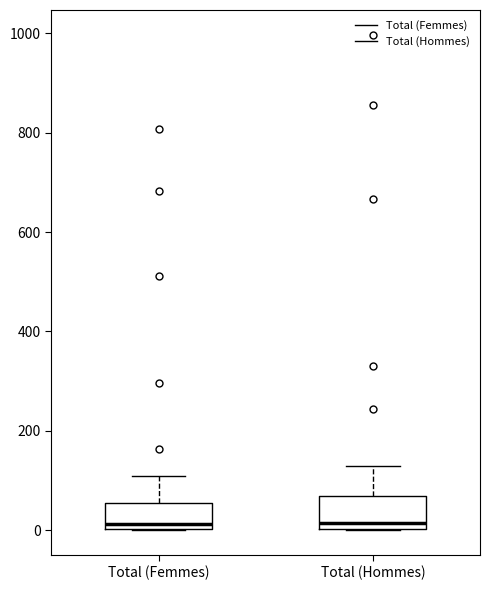

Reading left to right, read every box against the y-axis: the position of its median line, the range the box covers, and the ends of its whiskers. The values are not printed on the chart, so give them approximately, as read against the axis.

Total (Femmes): median 20, box 0 to 60, whiskers 0 to 120
Total (Hommes): median 20, box 0 to 60, whiskers 0 to 120